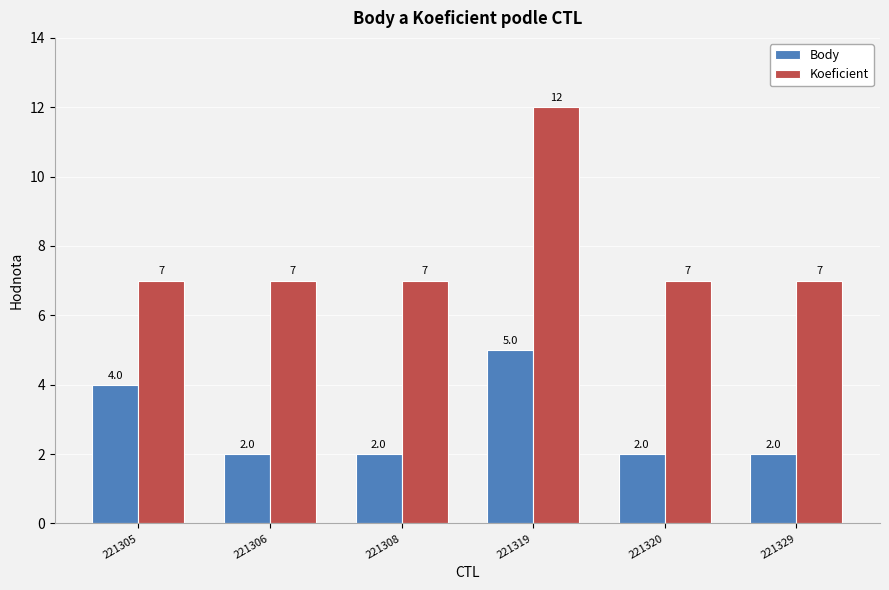

At how many categories does at least one series exceed 5?

6